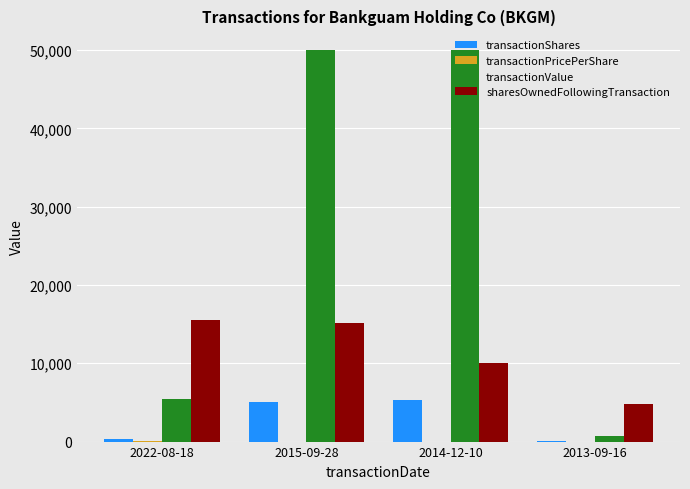

Which series has the widest spread of values?

transactionValue